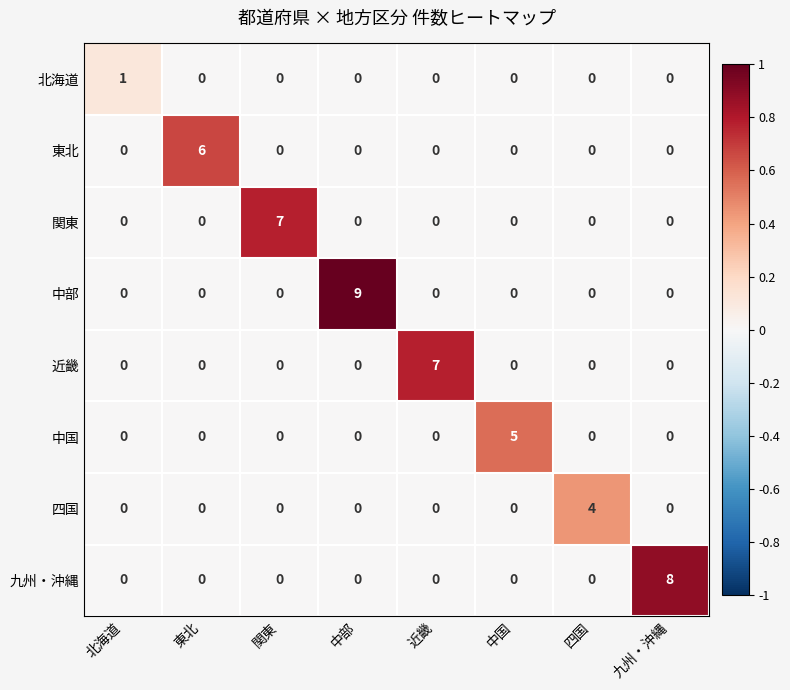

What is the total value across all series at 四国?

4